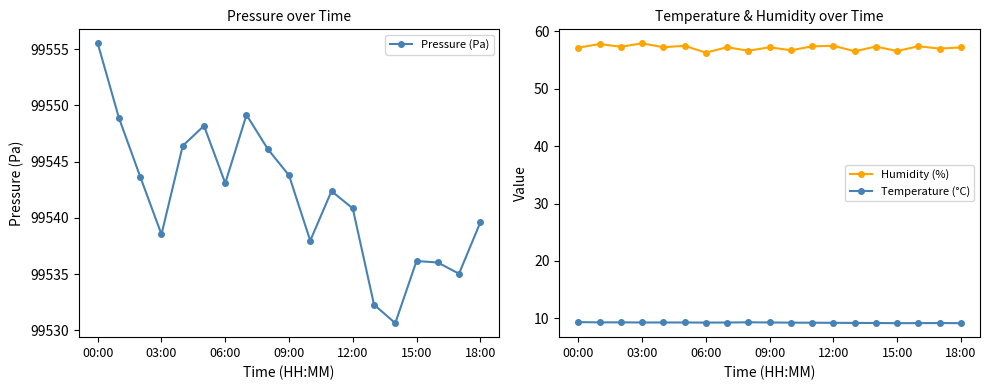

True or false: Humidity (%) and Temperature (°C) intersect in this chart.

False